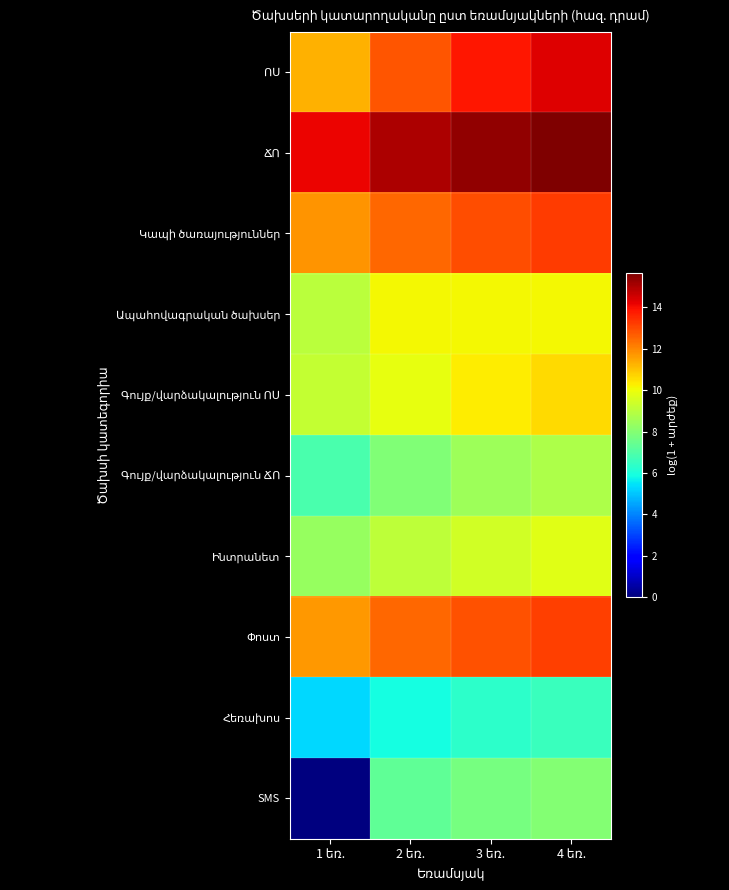

Is it true that Փոստ equals 13.2 at 4 եռ.?

True